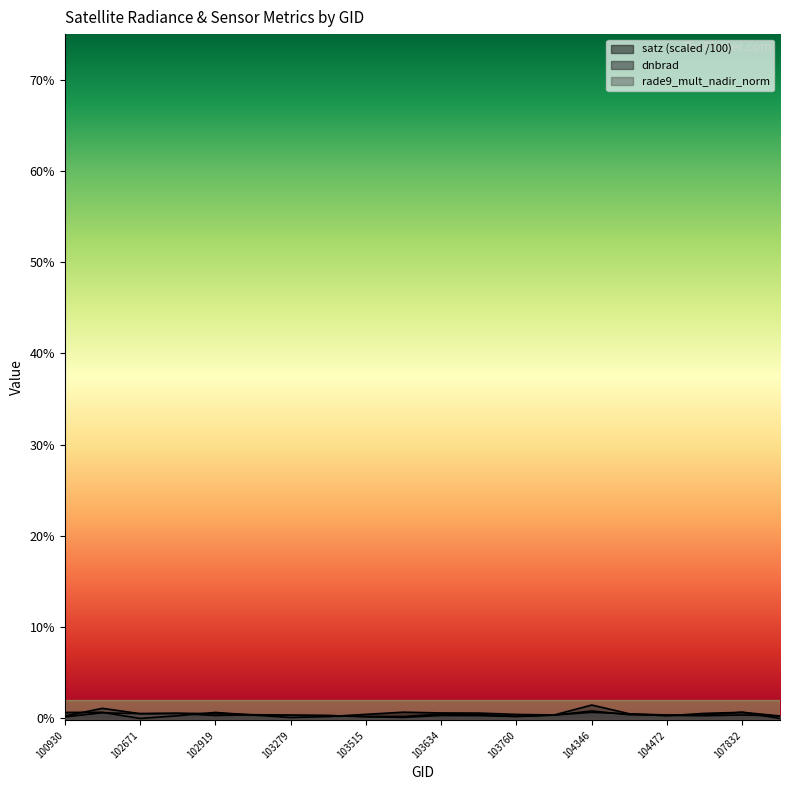

Which series has the largest range (max minus min)?

dnbrad